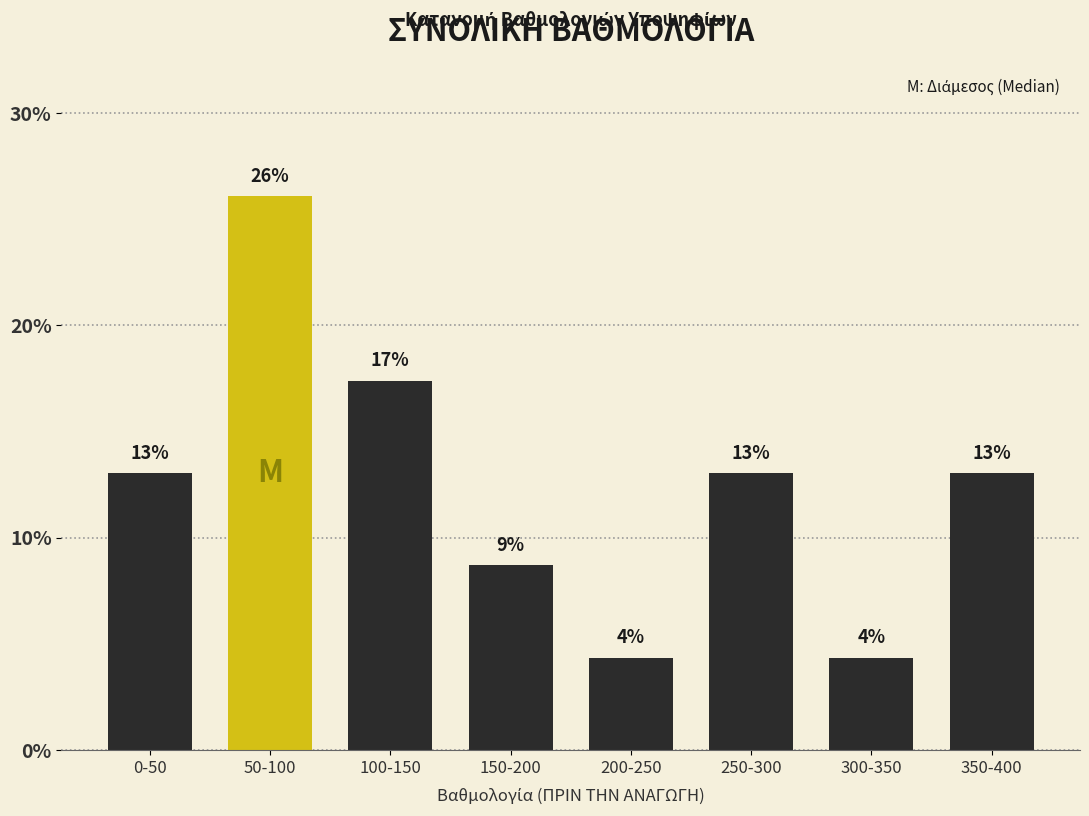

True or false: the data shows 13.0 at 0-50.

True